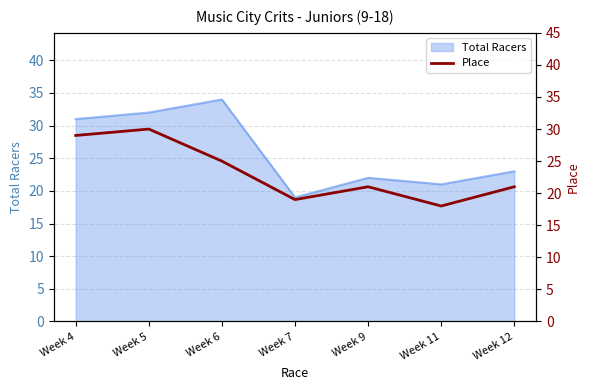

The value of Total Racers at Week 4 is 31. True or false?

True